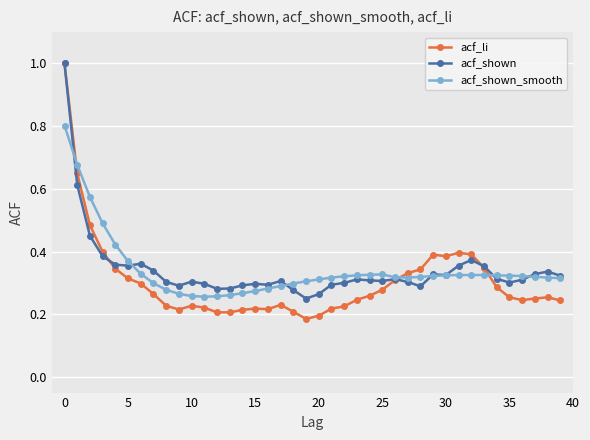

What is the greatest value displayed?

1.0